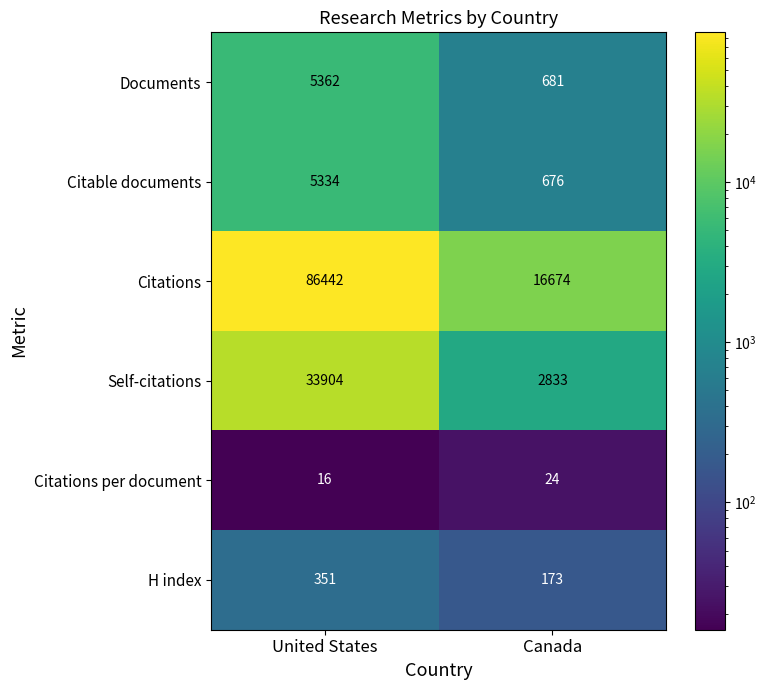

Reading left to right, what are all the values shown in this chart?

Documents: 5362	681
Citable documents: 5334	676
Citations: 86442	16674
Self-citations: 33904	2833
Citations per document: 16	24
H index: 351	173